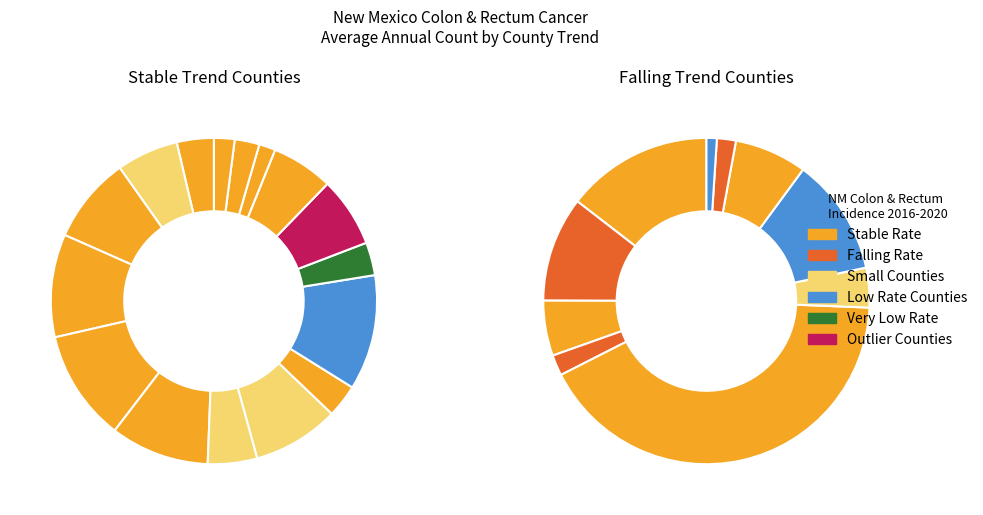

True or false: Sierra County accounts for 13% of the total.

False